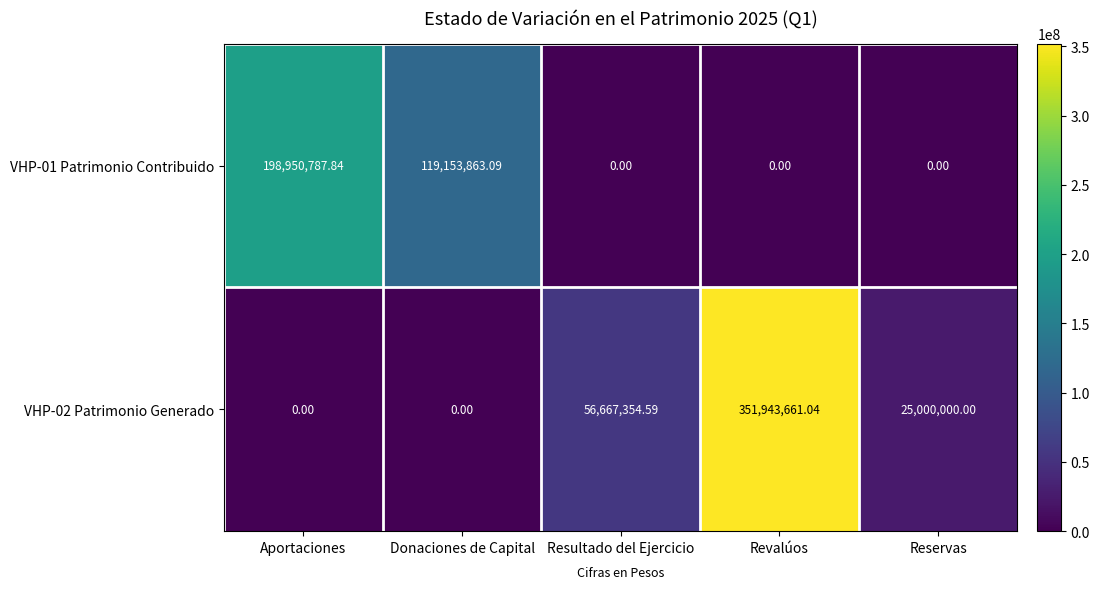

Where is VHP-01 Patrimonio Contribuido nearest to the value 99475393?

Donaciones de Capital